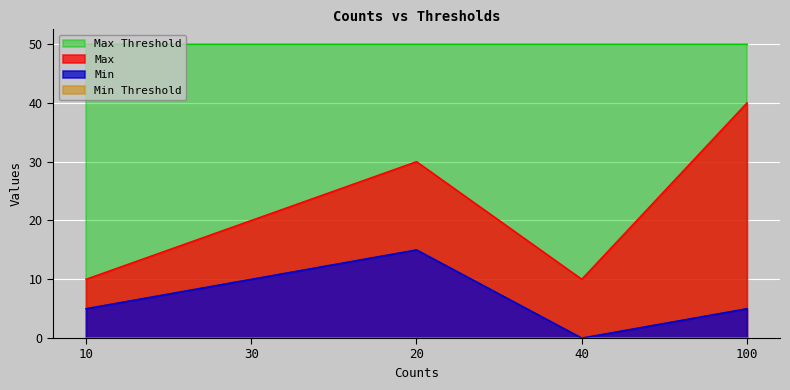

True or false: Min and Max intersect in this chart.

False